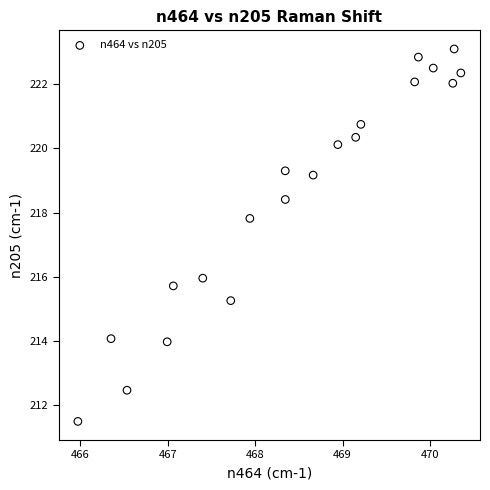

What Y value in the scatter plot is closest to 217?

217.8